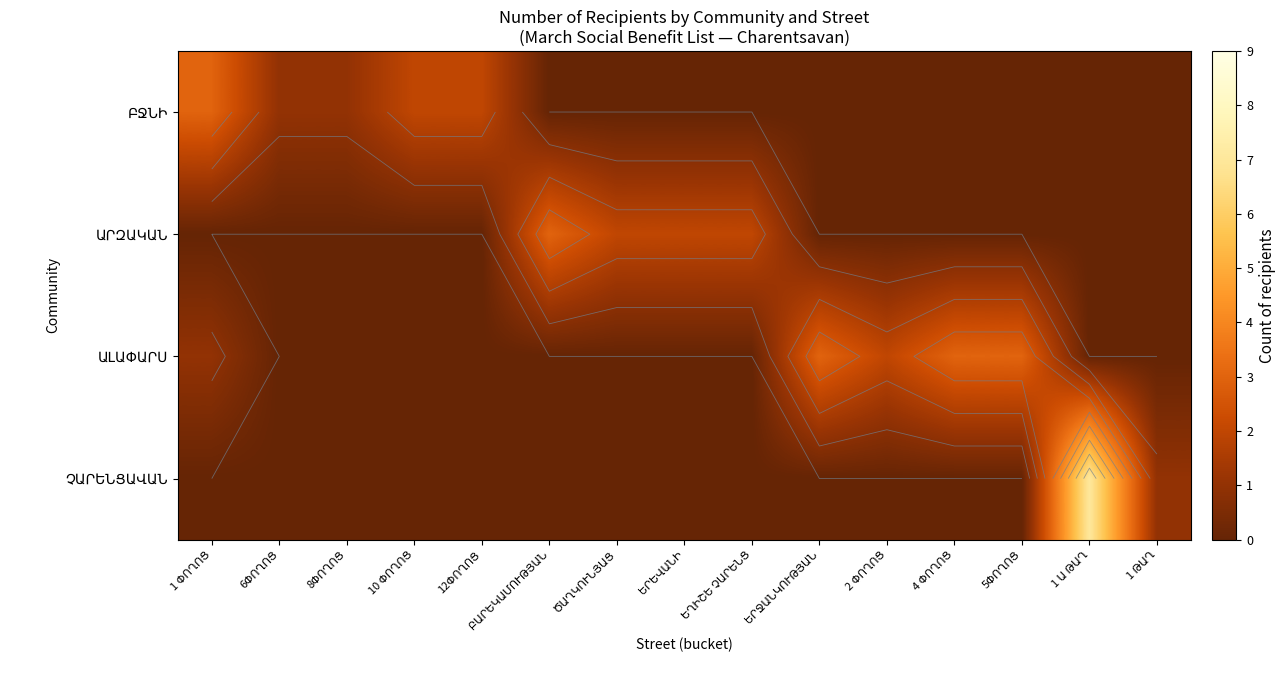

Is the value of ԱԼԱՓԱՐՍ at ԵՂԻՇԵ ՉԱՐԵՆՑ greater than the value of ԱՐԶԱԿԱՆ at 5ՓՈՂՈՑ?

No